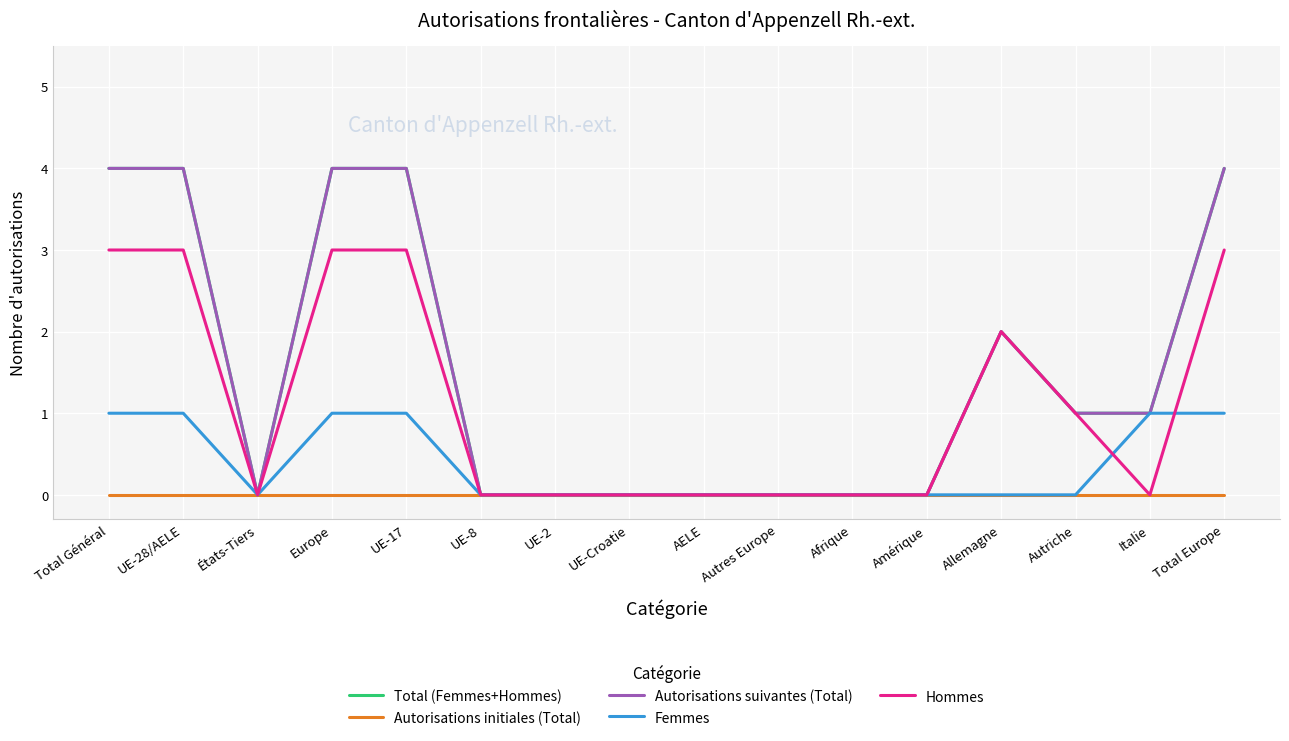

Is it true that Femmes equals 1 at Total Europe?

True